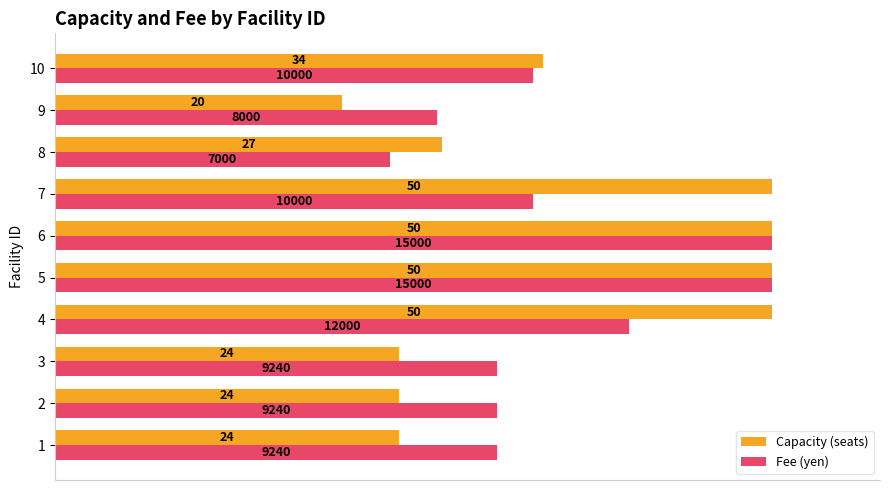

What are all the series names shown in the legend?

Capacity (seats), Fee (yen)